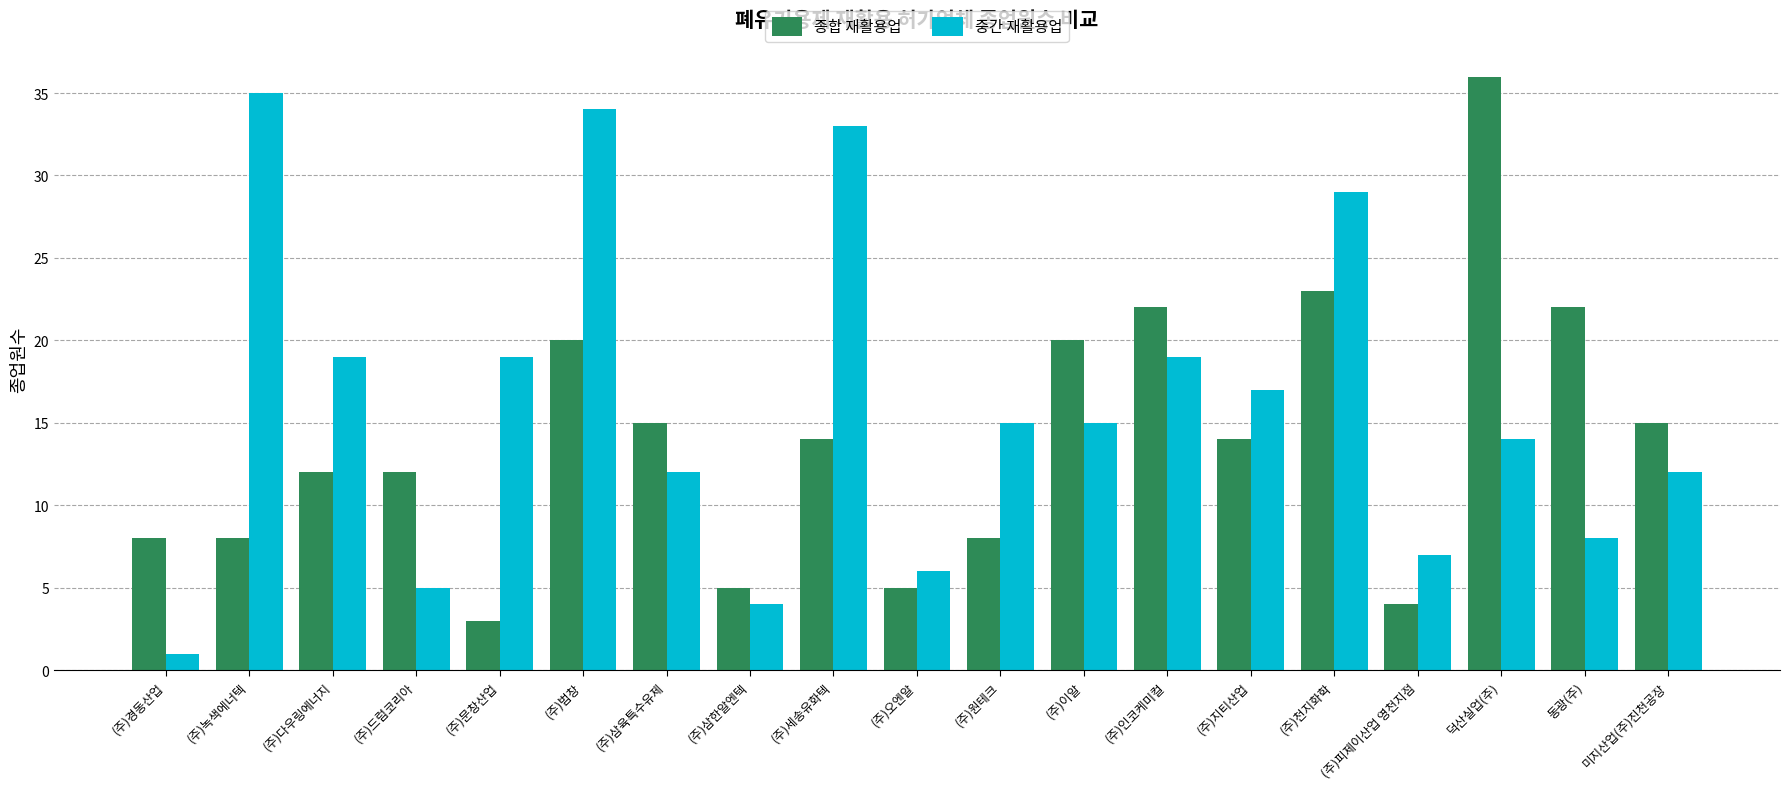

Count the number of categories in the chart.

19